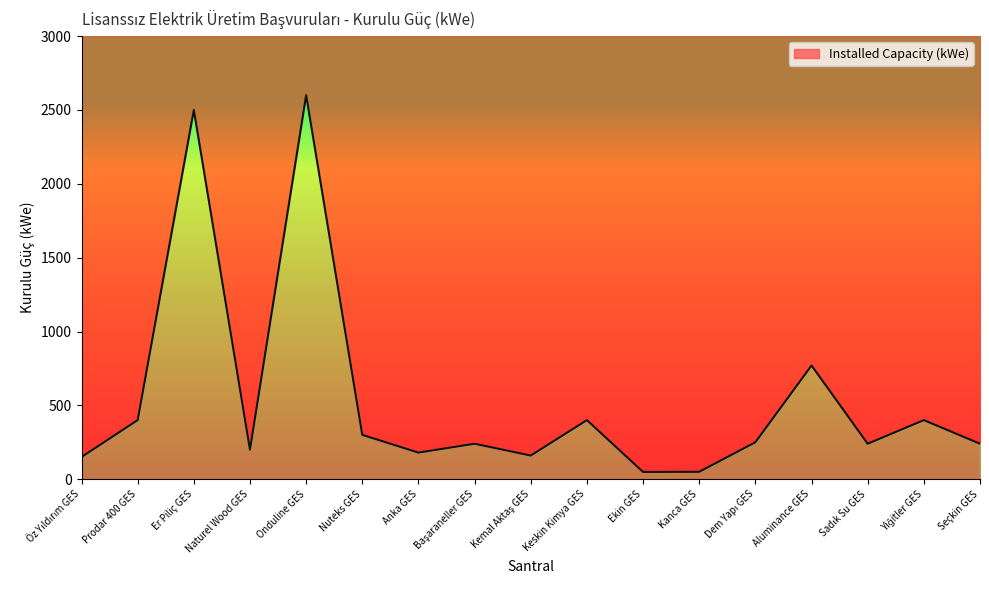

Is it true that the value at Sadık Su GES is 82.6?

False